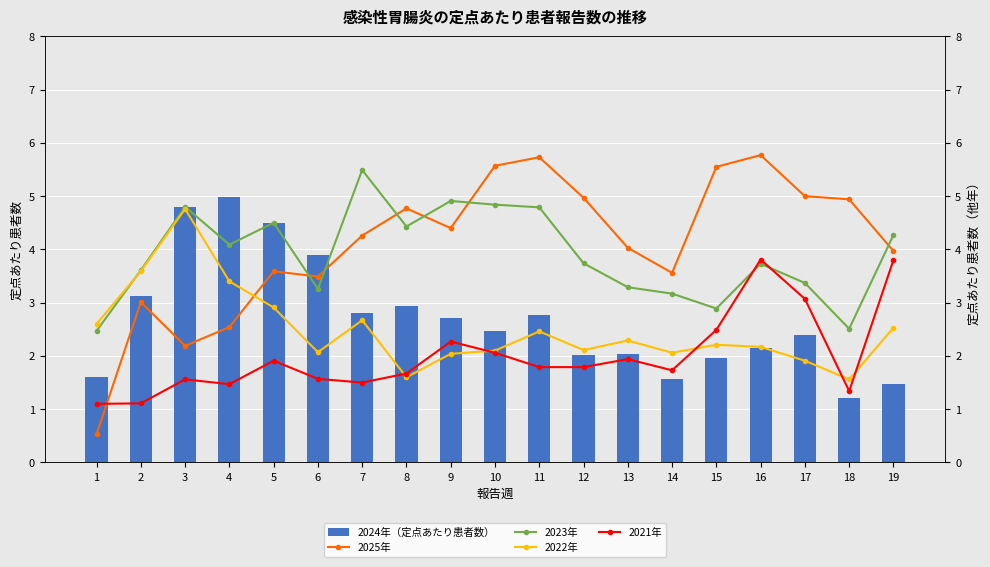

Which has a higher value, 4 or 3?

4